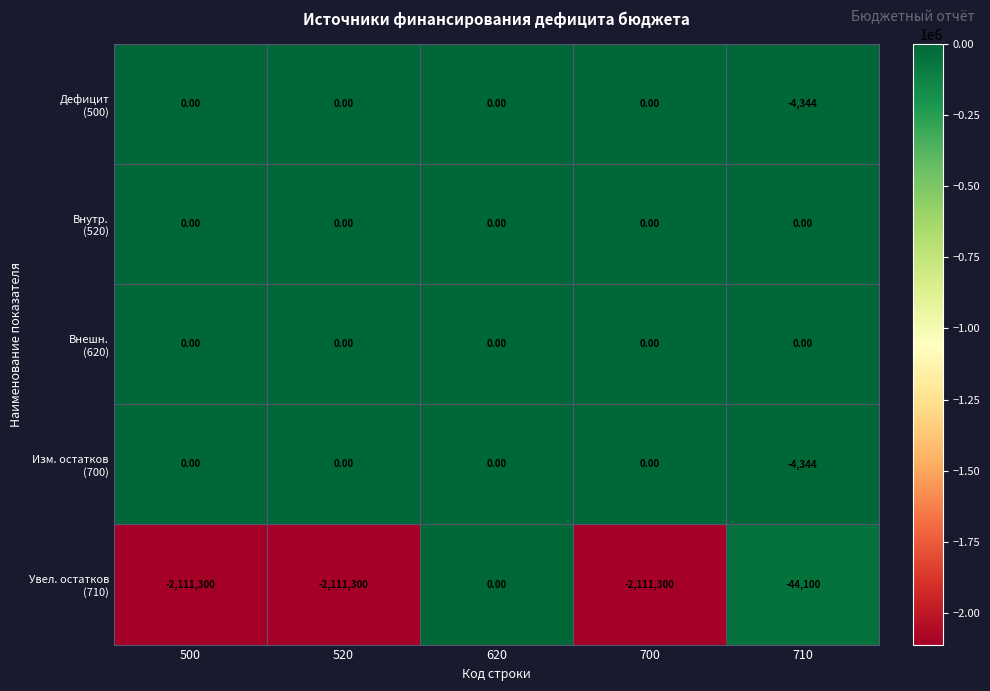

What is the total value across all series at 710?

-52788